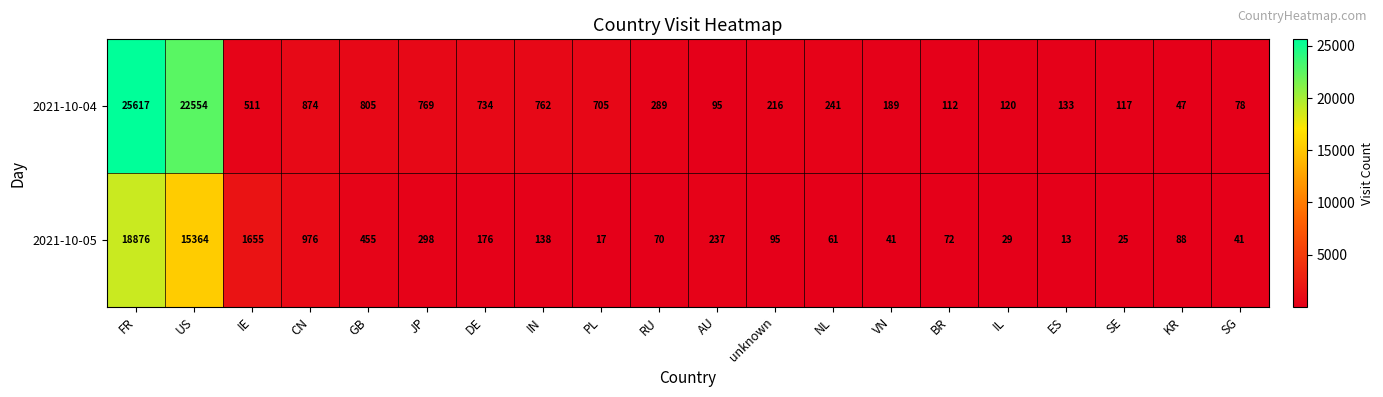

What is the difference between the second highest and minimum values in the 2021-10-05 series?

15351